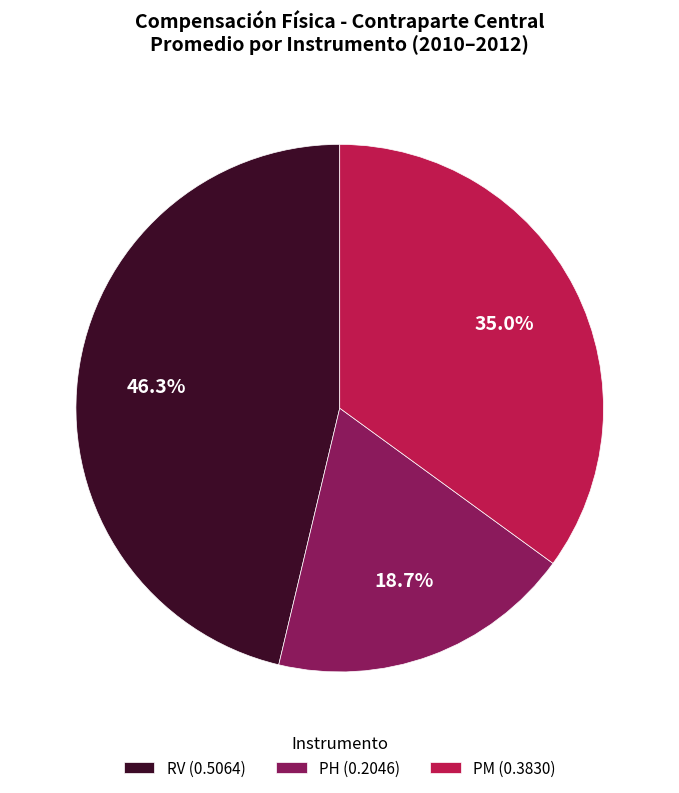

Do RV (0.5064) and PM (0.3830) together represent more than half of the pie?

Yes